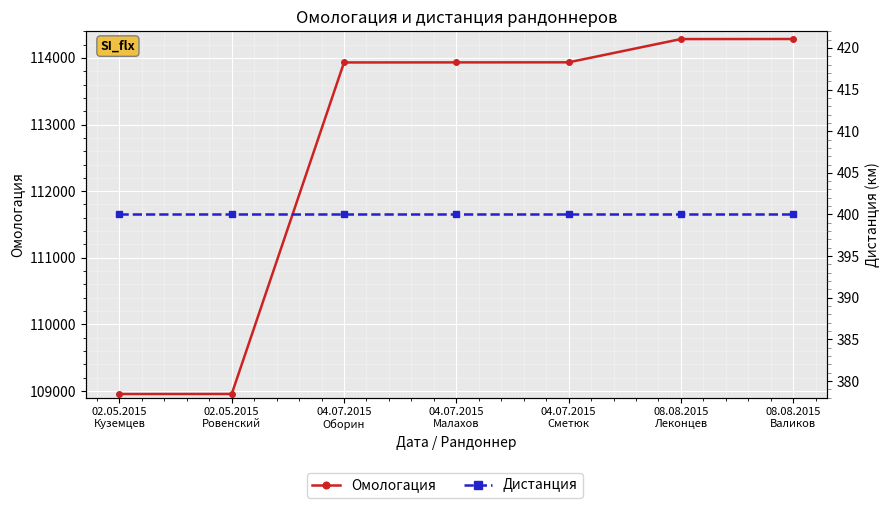

Which category has the lowest value in the Омологация series?

02.05.2015
Куземцев